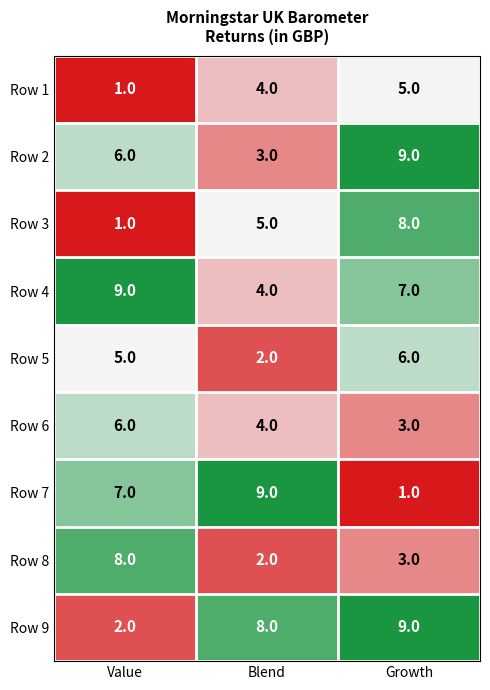

What is the sum of the Row 9 values at Value and Blend?

10